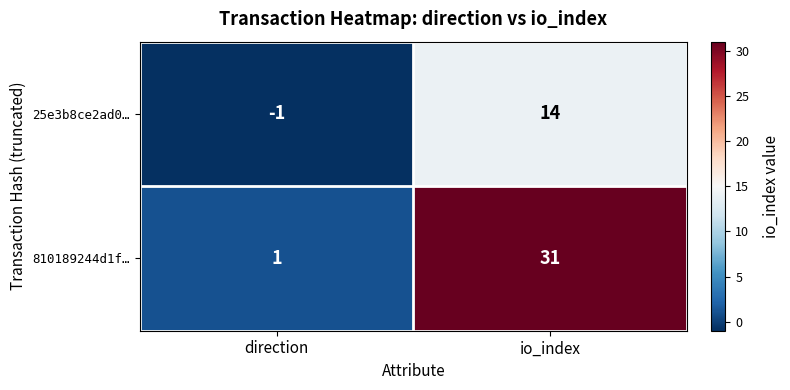

The 25e3b8ce2ad0… series shows 14 at io_index. True or false?

True